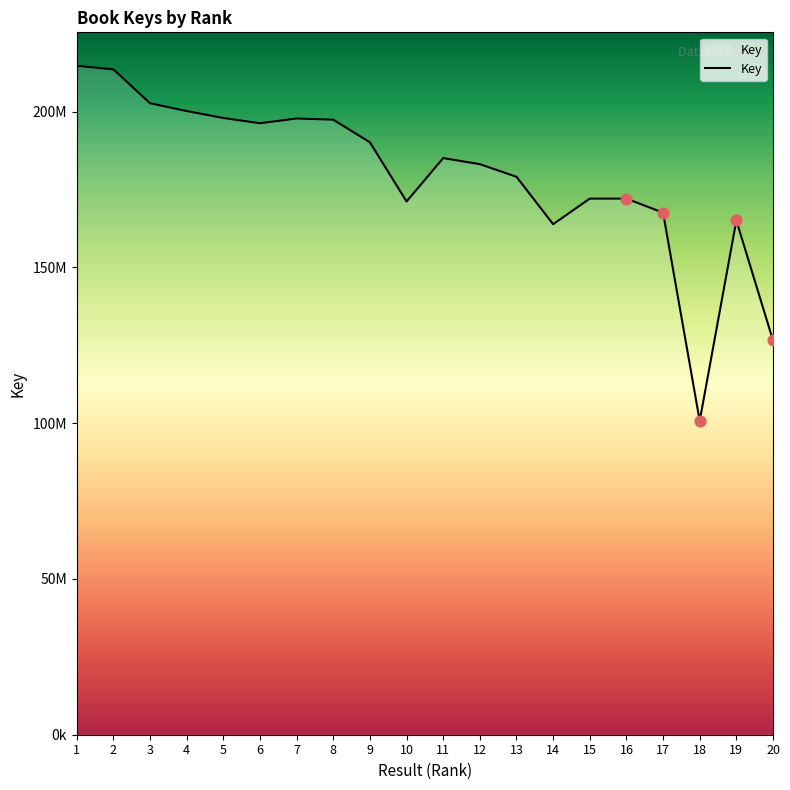

Between 9 and 19, which is larger?

9